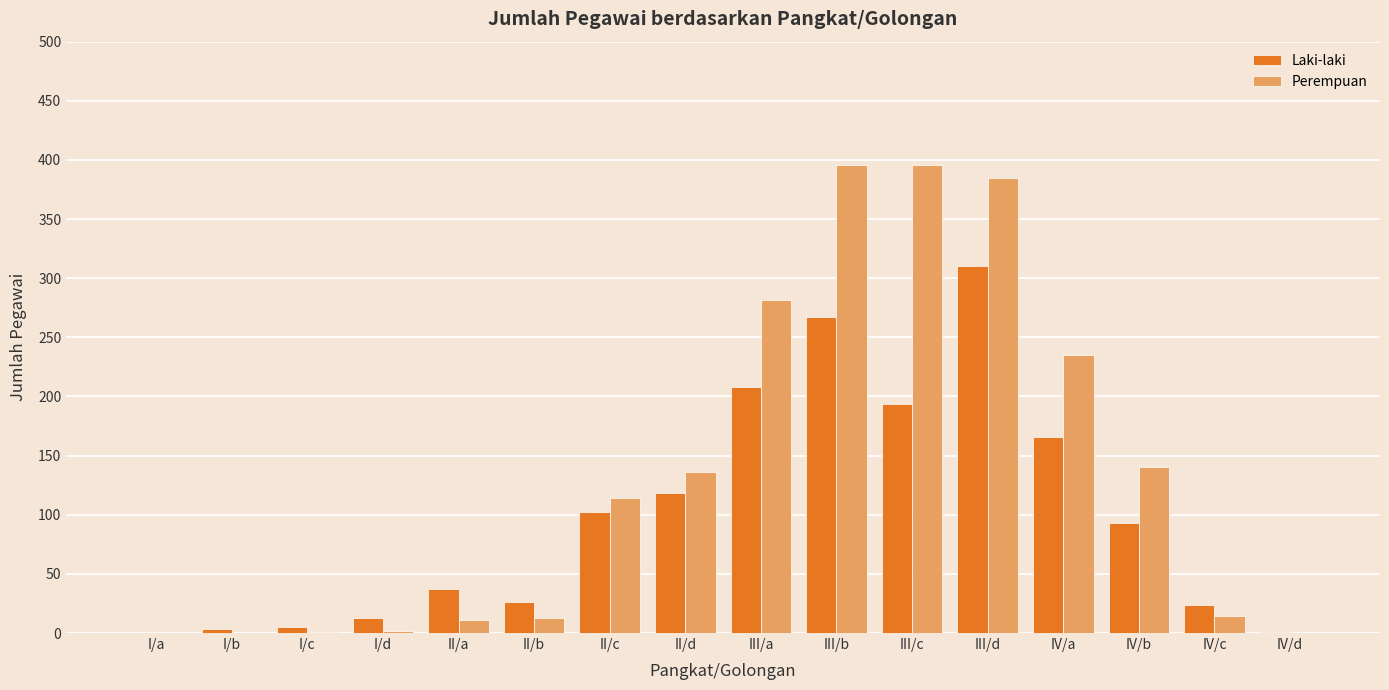

Is it true that Perempuan equals 257 at III/b?

False